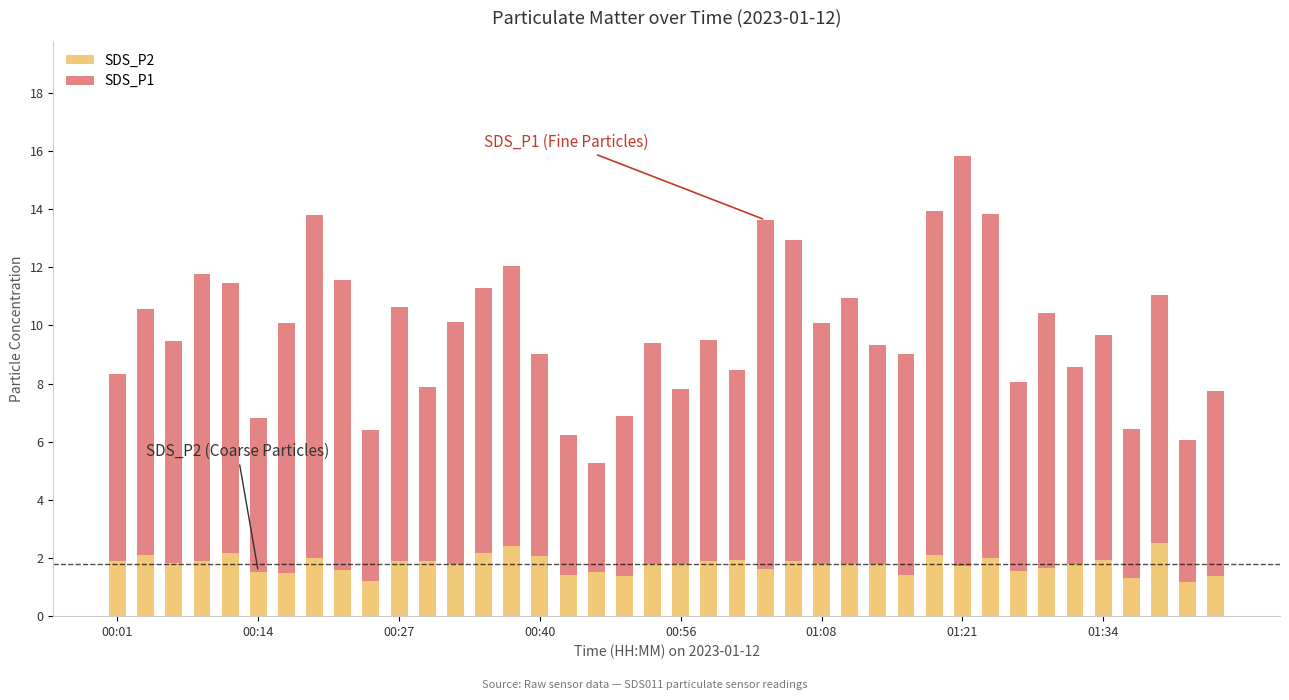

What is the average value of the SDS_P2 series?

1.8